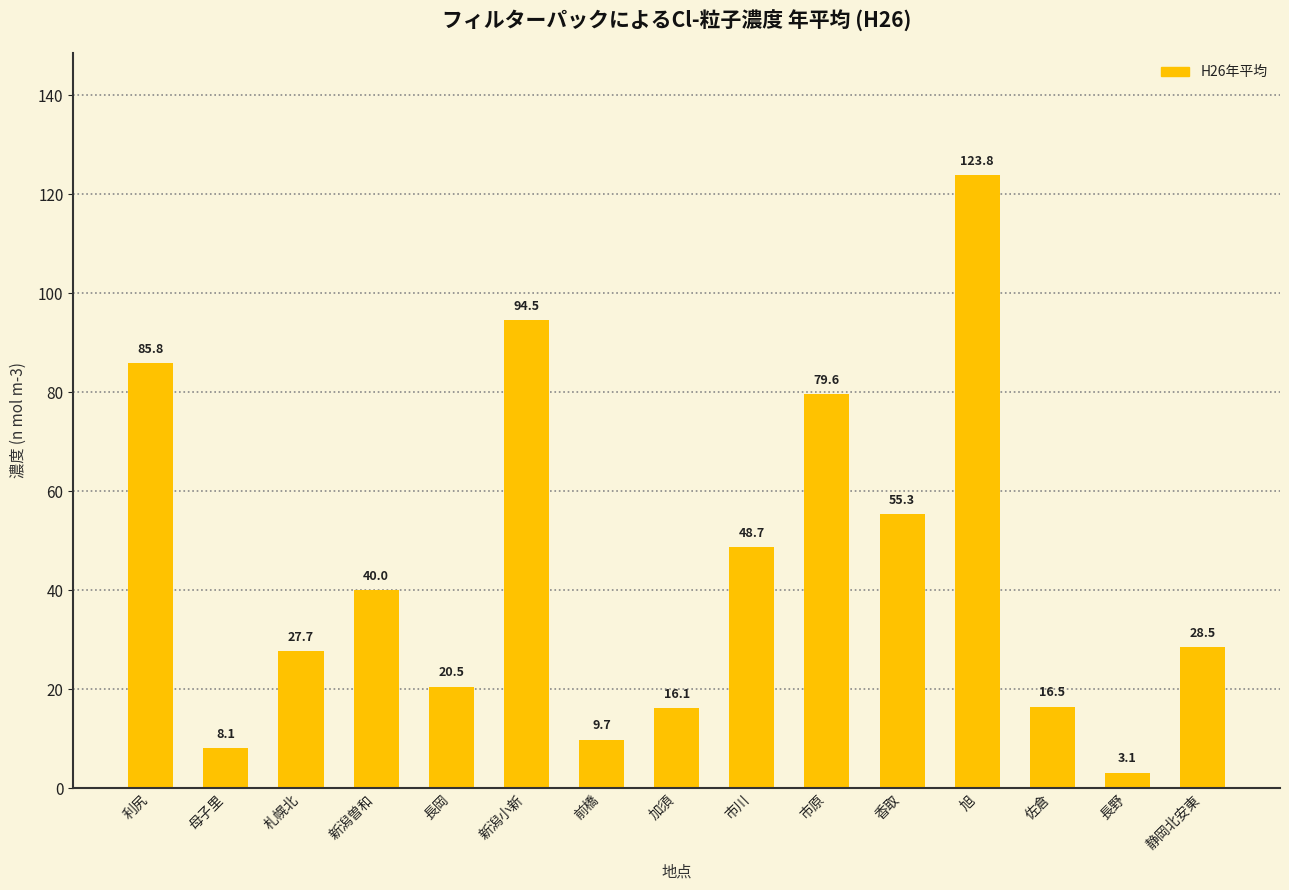

Approximately how many times larger is the value at 静岡北安東 compared to 佐倉?

1.7